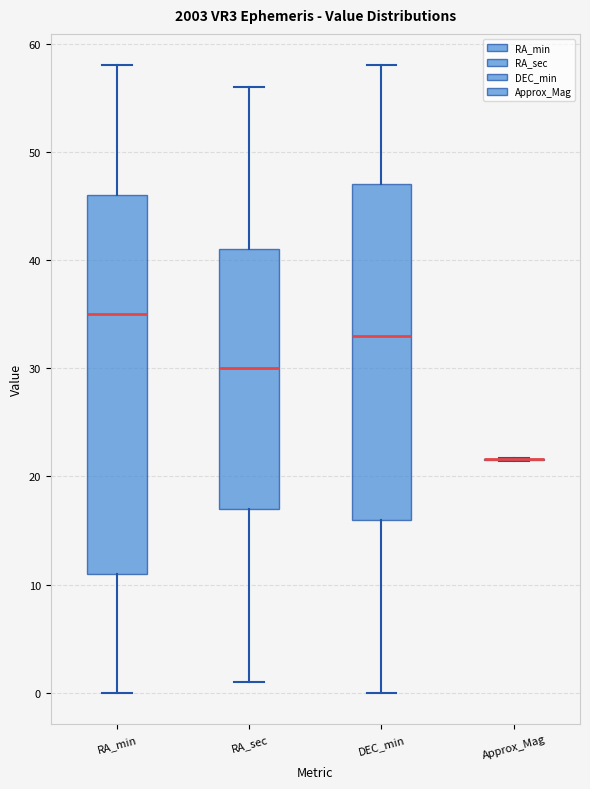

Reading left to right, read every box against the y-axis: the position of its median line, the range the box covers, and the ends of its whiskers. The values are not printed on the chart, so give them approximately, as read against the axis.

RA_min: median 35, box 11 to 46, whiskers 0 to 58
RA_sec: median 30, box 17 to 41, whiskers 1 to 56
DEC_min: median 33, box 16 to 47, whiskers 0 to 58
Approx_Mag: box collapsed to a line at 22, whiskers 21 to 22